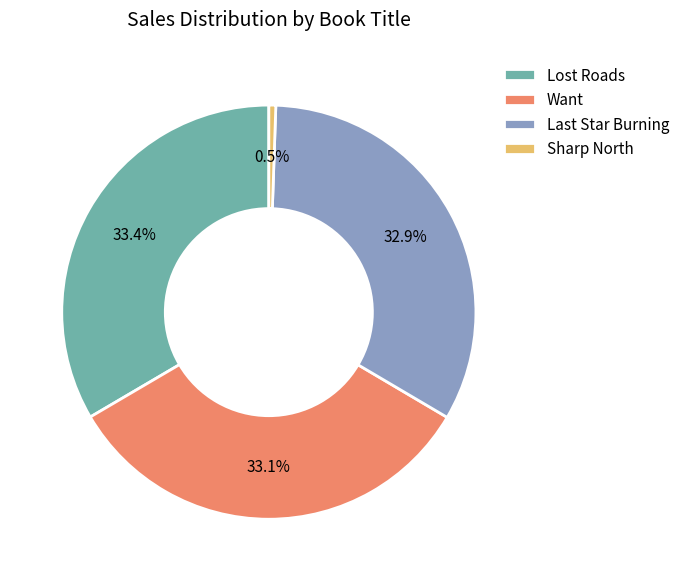

Count the number of slices in the pie.

4